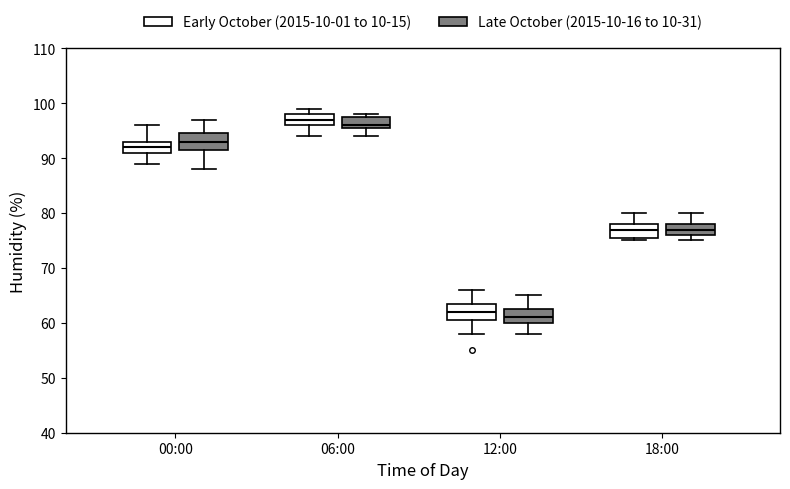

Which box has the highest median line?

06:00 (Early October (2015-10-01 to 10-15))